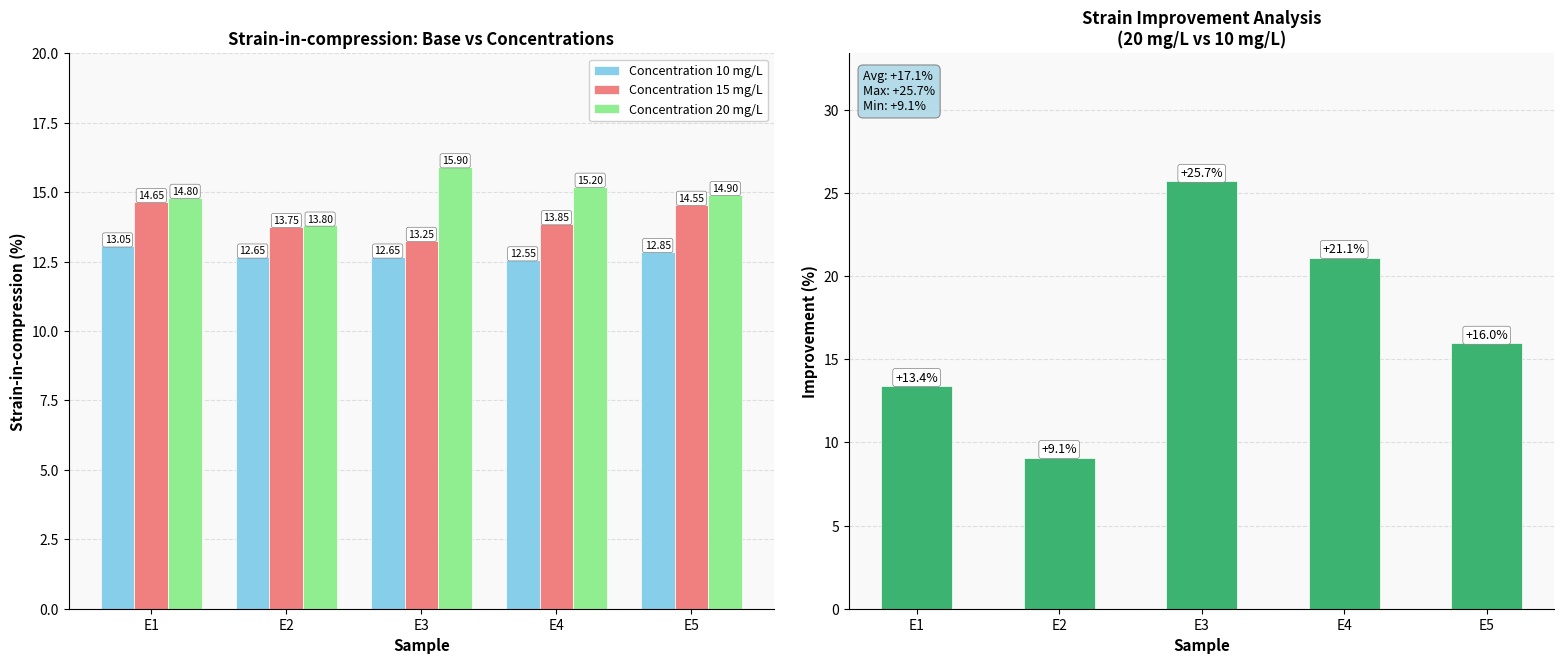

What is the spread (max minus min) of values at E4?

8.6